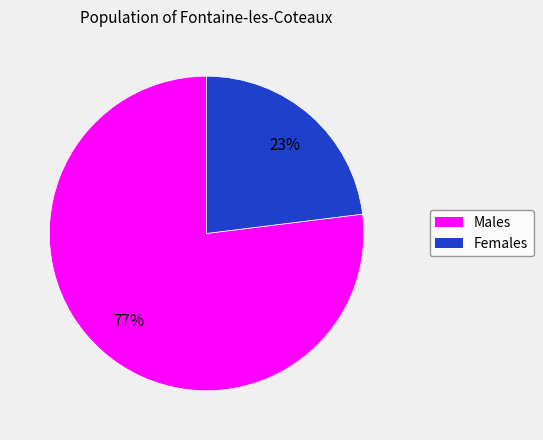

To the nearest percent, what is the average slice percentage?

50%